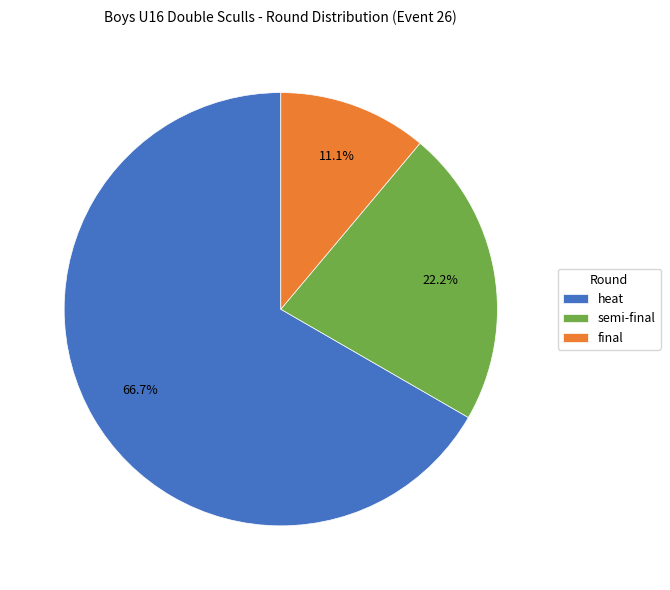

What is the ratio of the value at final to the value at semi-final?

0.5